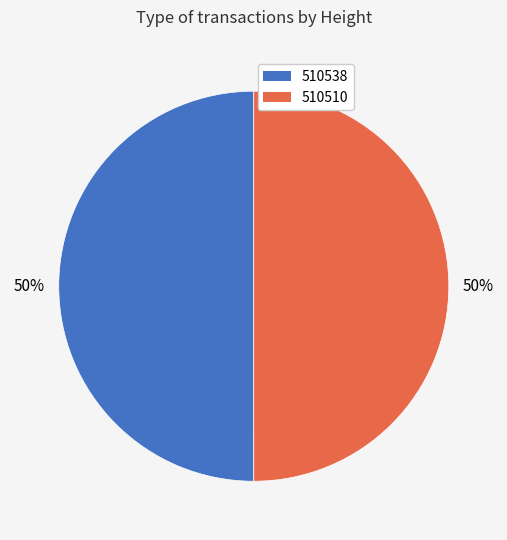

To the nearest percent, what is the average slice percentage?

50%